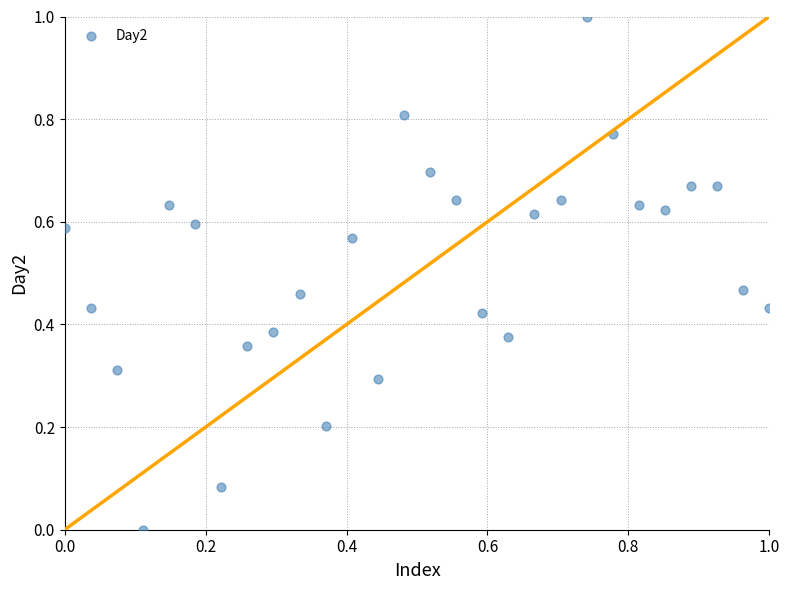

What is the range of X values (max minus min)?

1.0